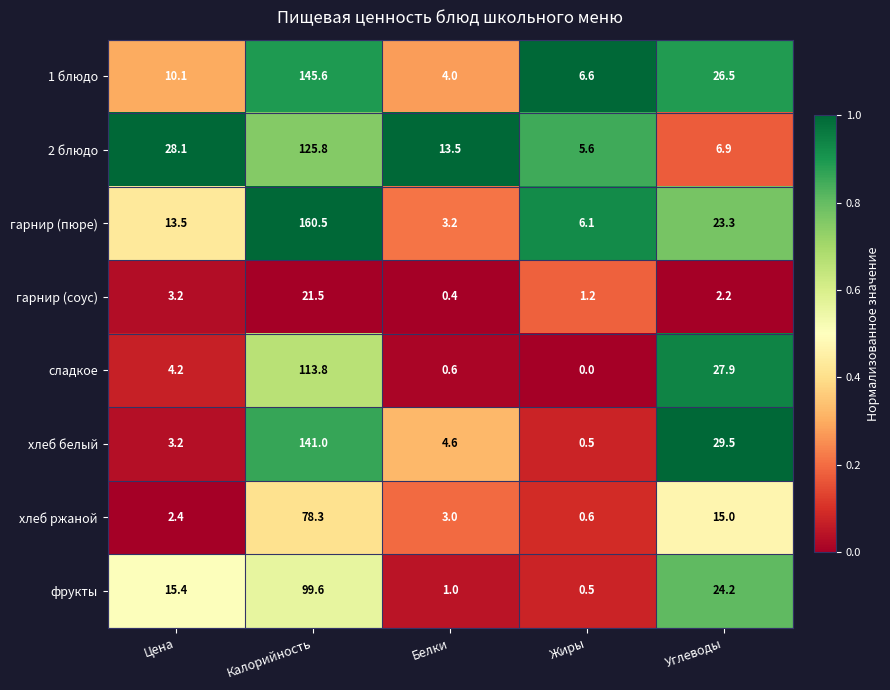

What is the difference between the maximum and minimum values in the 2 блюдо series?

120.2